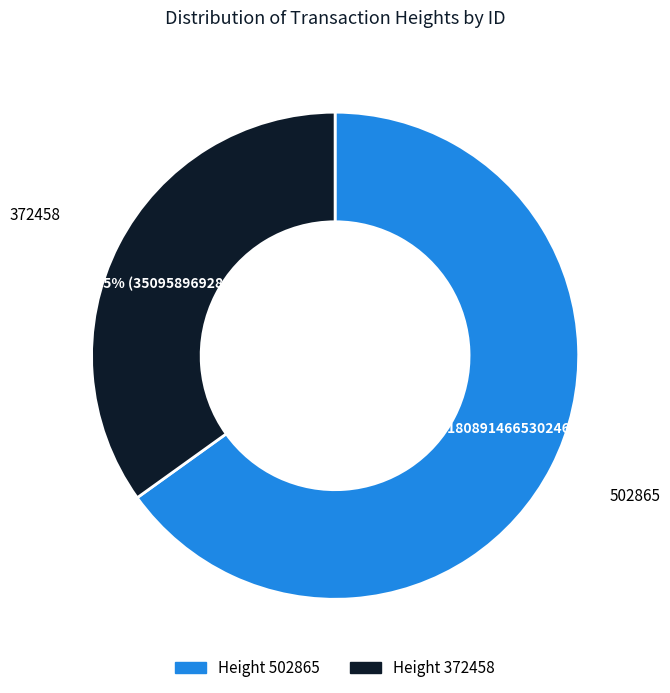

Is there a majority slice in this chart?

Yes